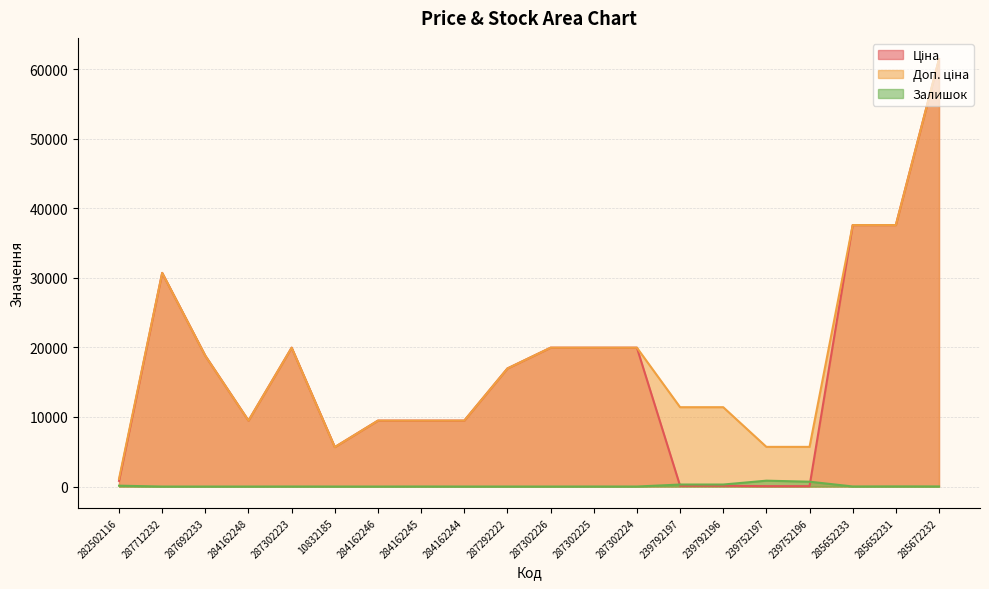

What is the label of the 2nd point from the right?

285652231